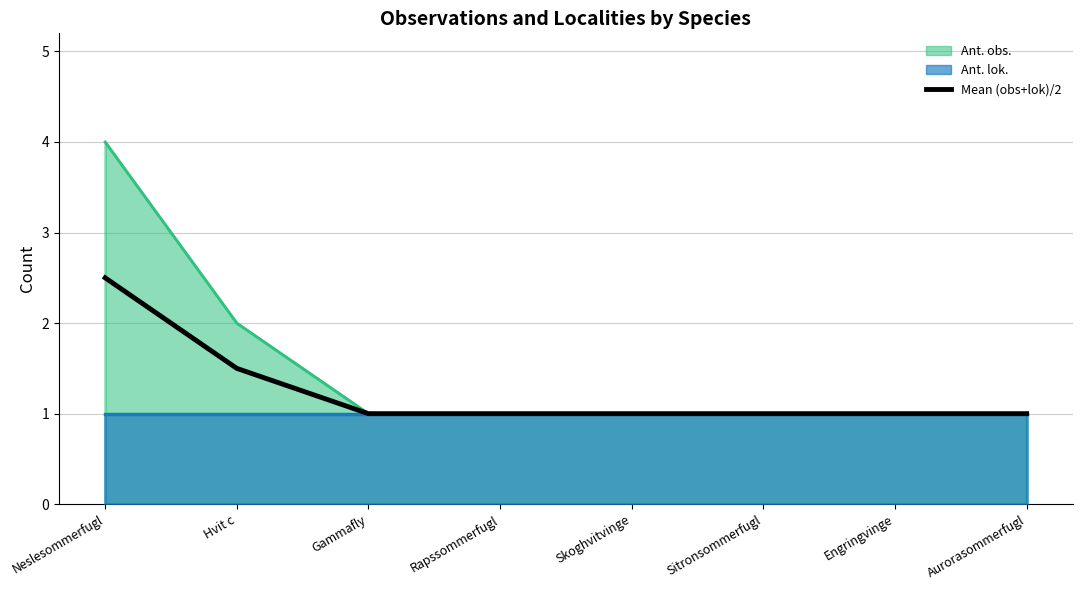

Reading left to right, transcribe all the data shown in this chart.

Neslesommerfugl=2.5	Hvit c=1.5	Gammafly=1.0	Rapssommerfugl=1.0	Skoghvitvinge=1.0	Sitronsommerfugl=1.0	Engringvinge=1.0	Aurorasommerfugl=1.0